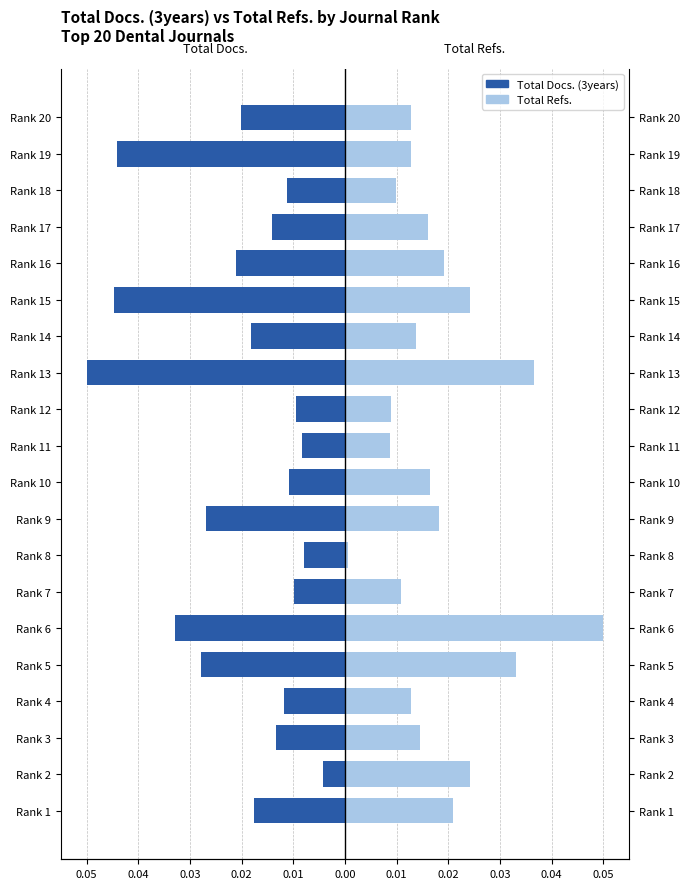

What is the lowest value of the Total Docs. (3years) series?

-0.1